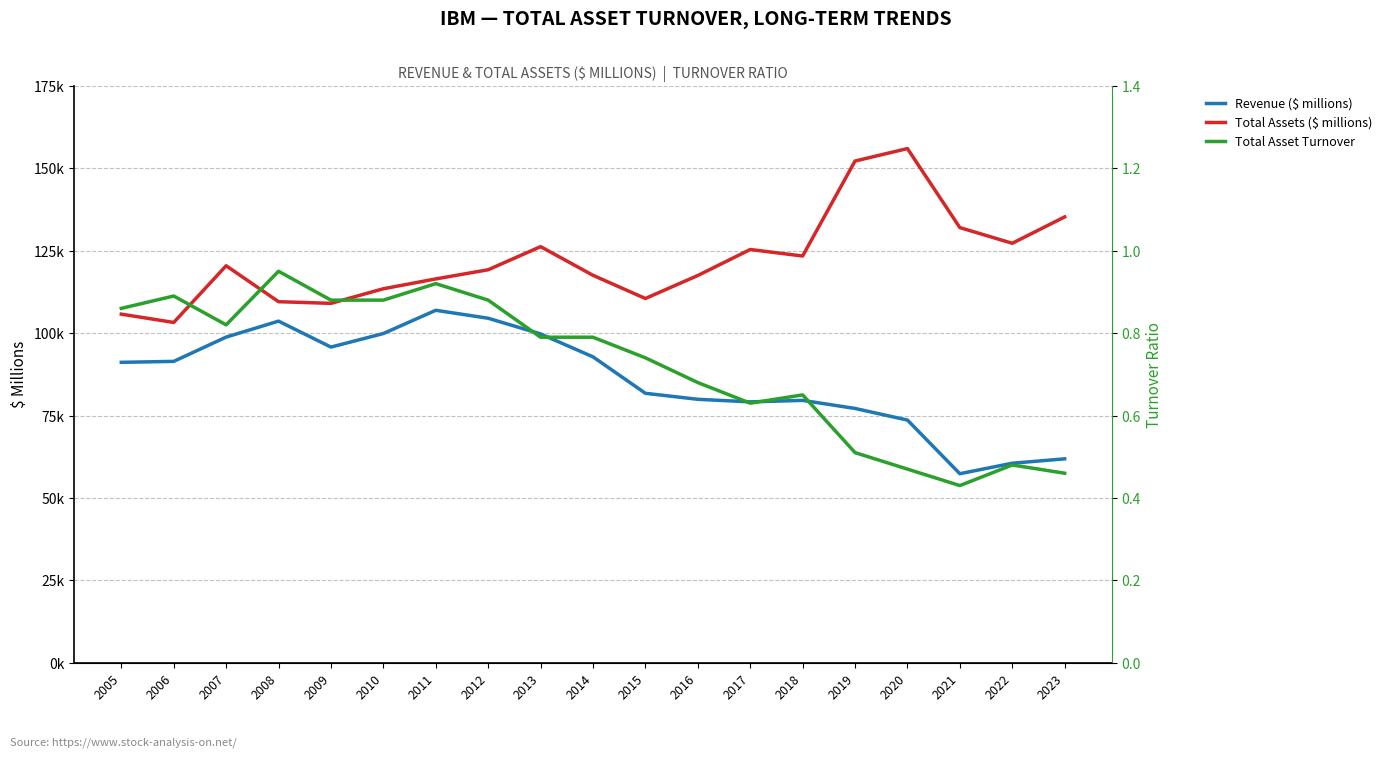

Is the value of Revenue ($ millions) at 2010 greater than the value of Total Assets ($ millions) at 2013?

No